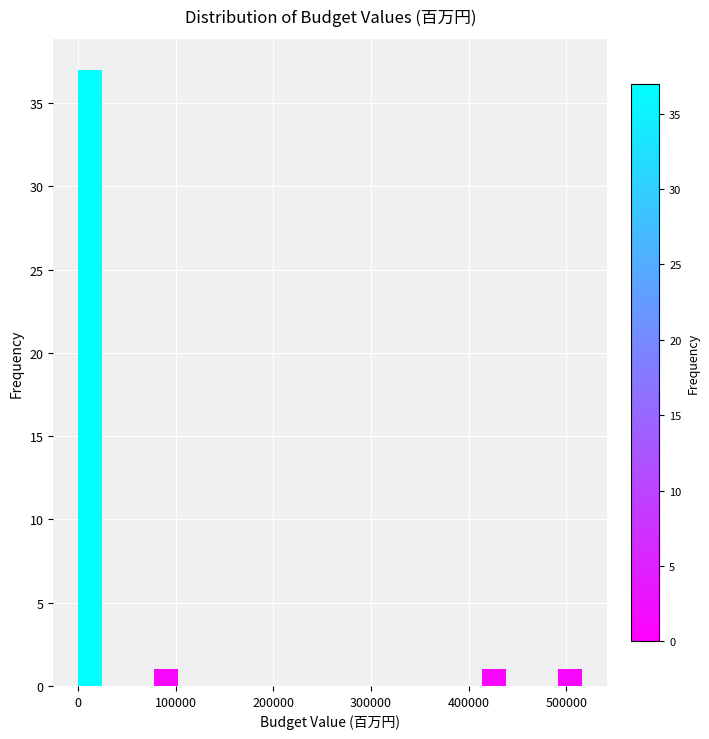

Read against the x-axis, roughly where is the centre of the tallest bar?

10000